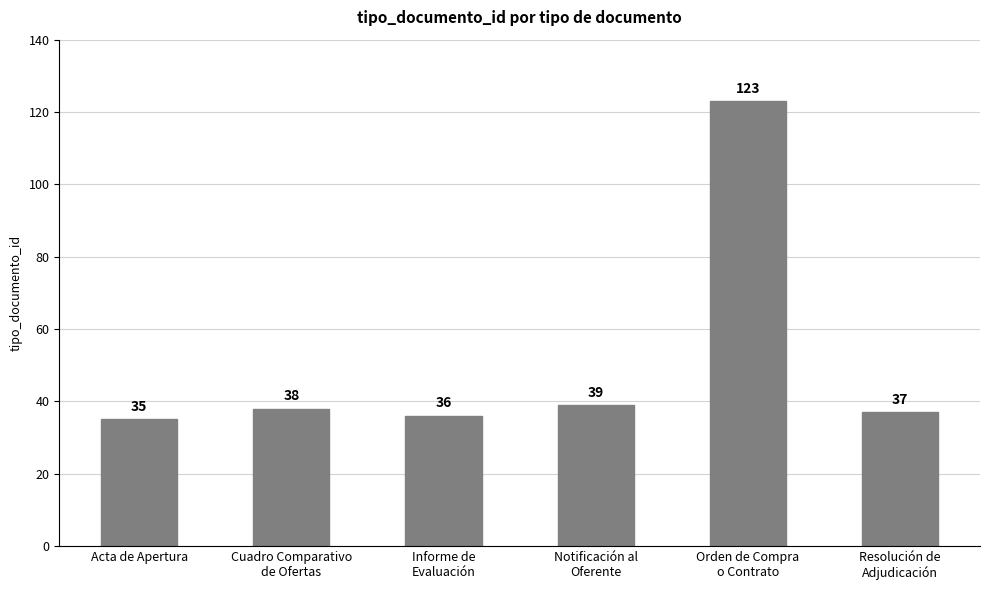

What position from the right is Cuadro Comparativo
de Ofertas?

5